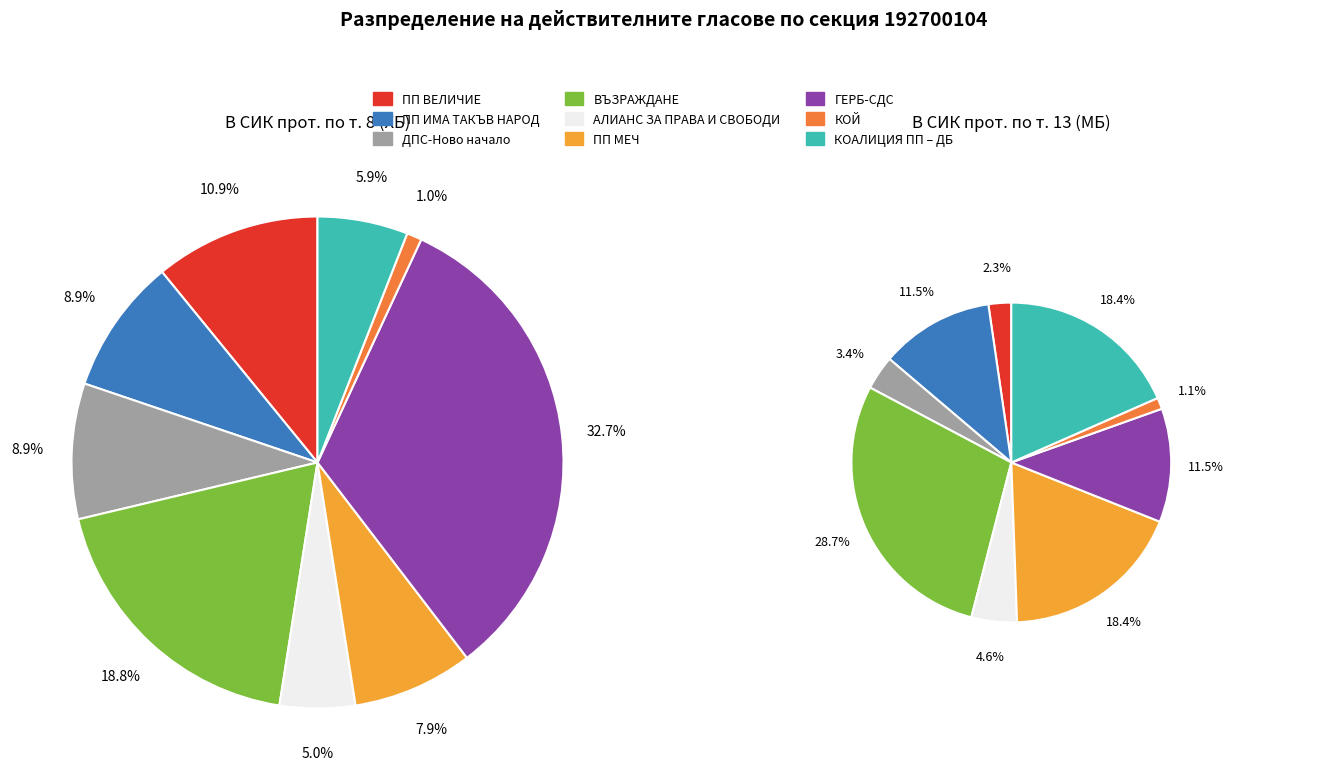

To the nearest percent, what is the difference between the ВЪЗРАЖДАНЕ and ПП МЕЧ slice percentages?

11%